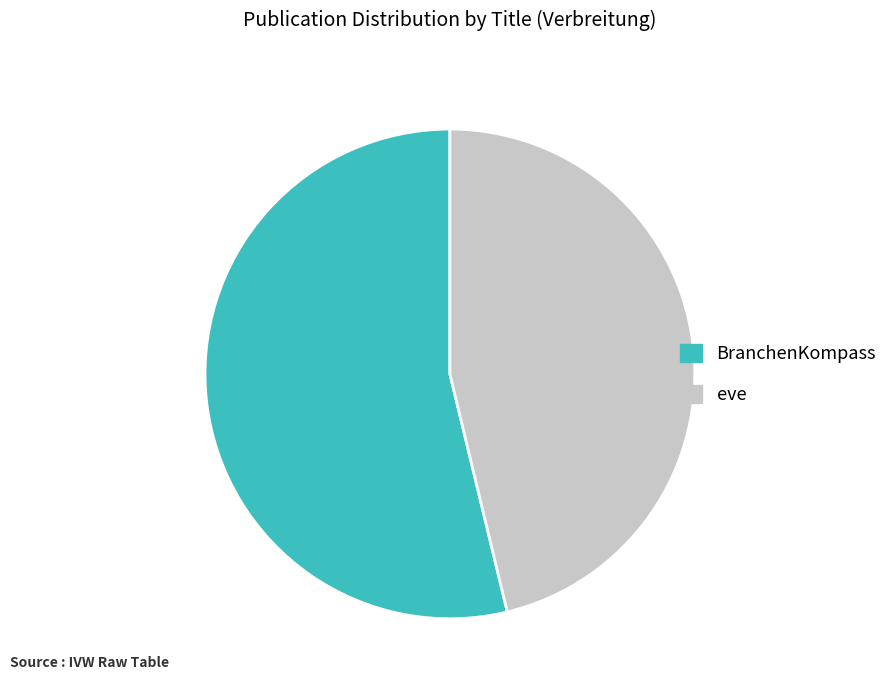

Approximately how many times larger is the value at eve compared to BranchenKompass?

0.9